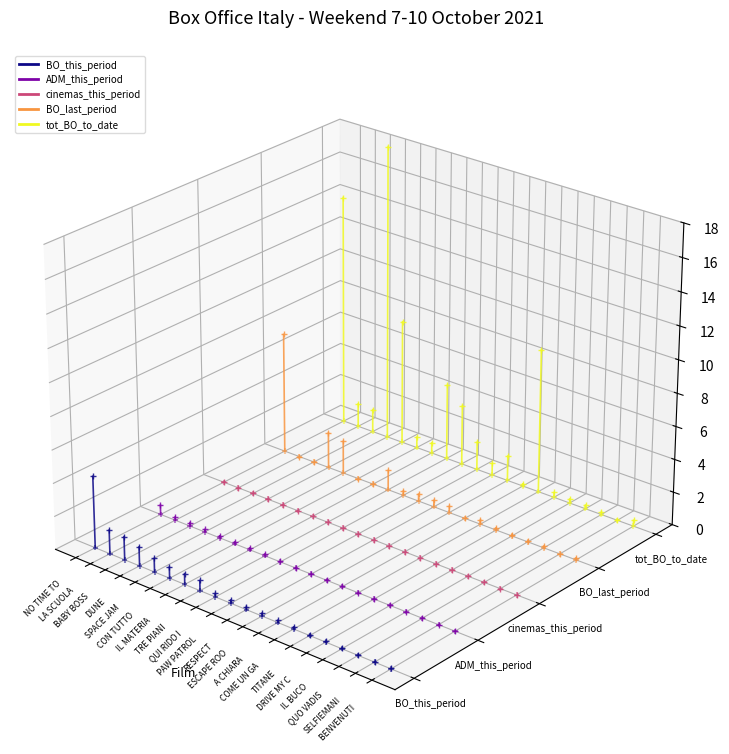

Is the value of BO_last_period at LA SCUOLA  greater than the value of cinemas_this_period at LA SCUOLA ?

Yes